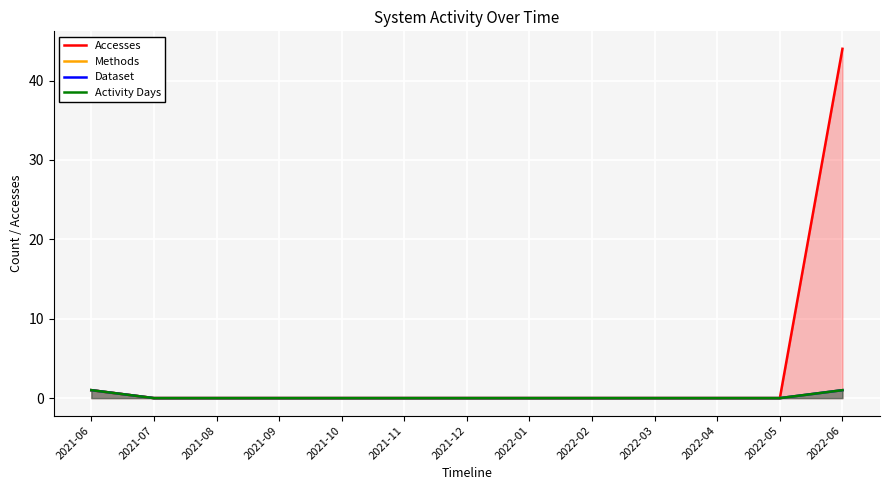

What is the sum of the Methods values at 2021-06 and 2021-12?

1